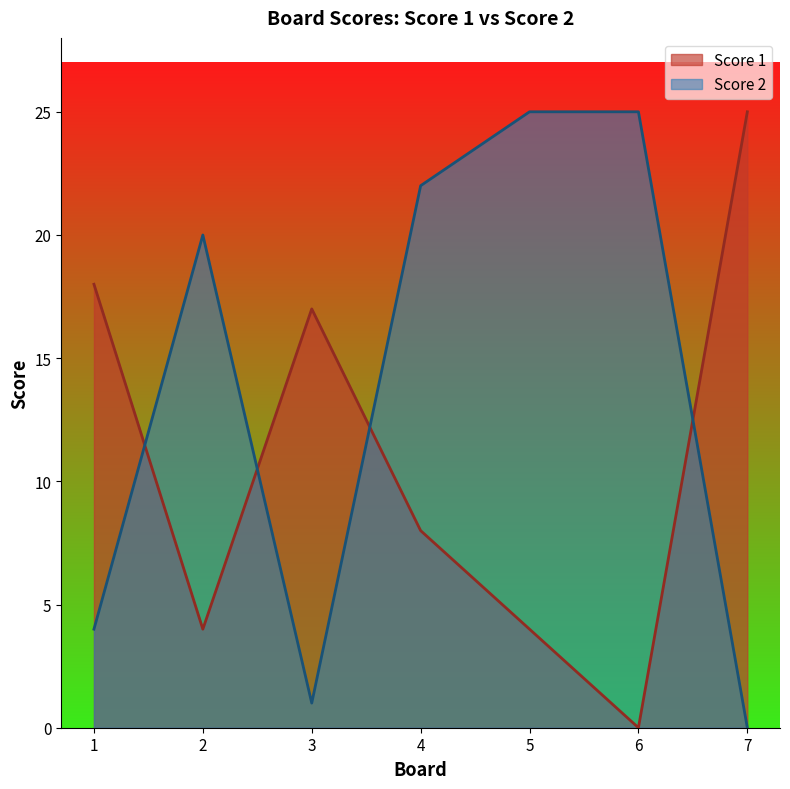

Does the chart have visible grid lines?

No